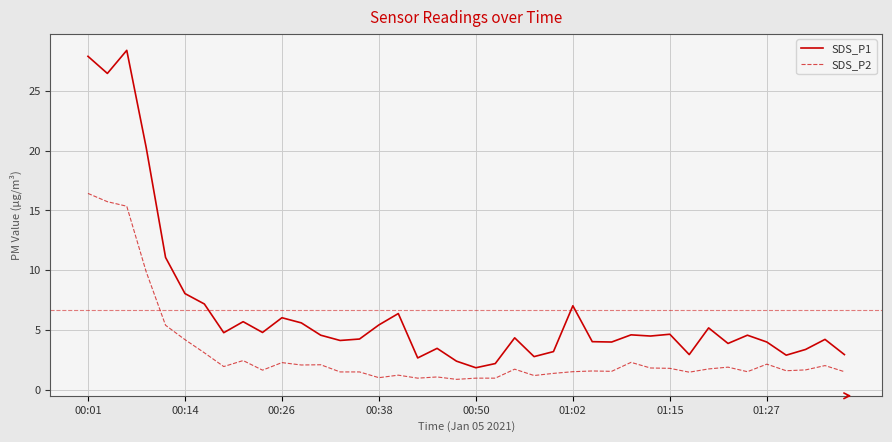

Which series has the largest total across all categories?

SDS_P1